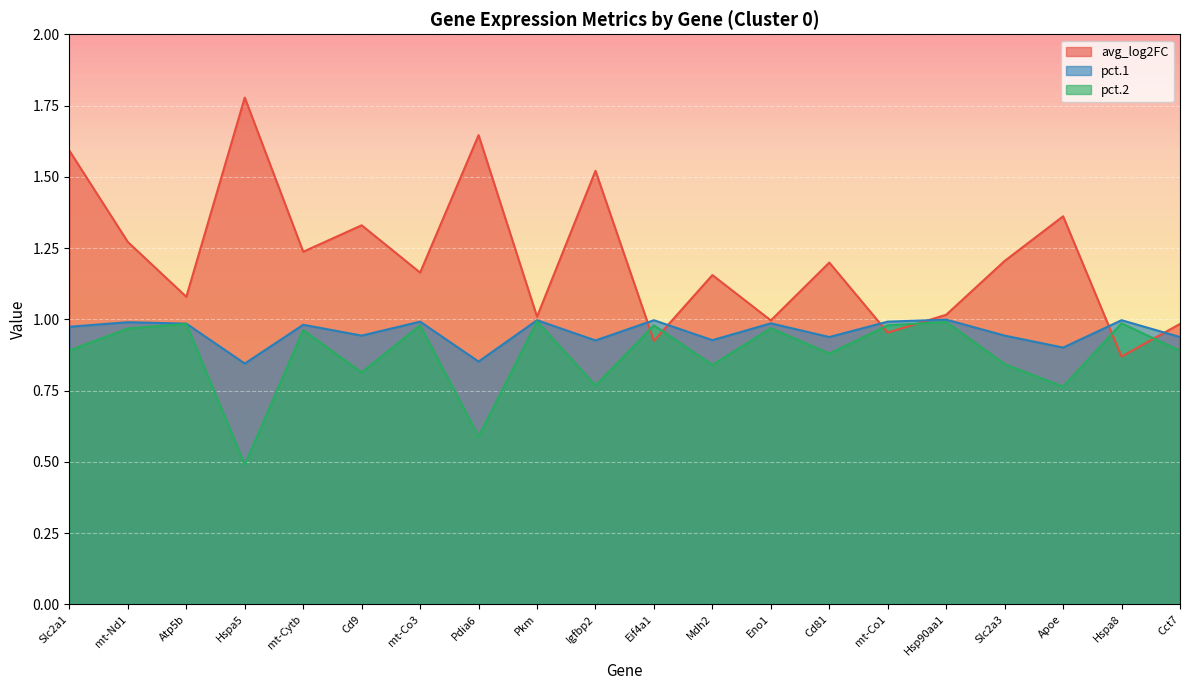

Which category has the lowest value in the avg_log2FC series?

Hspa8